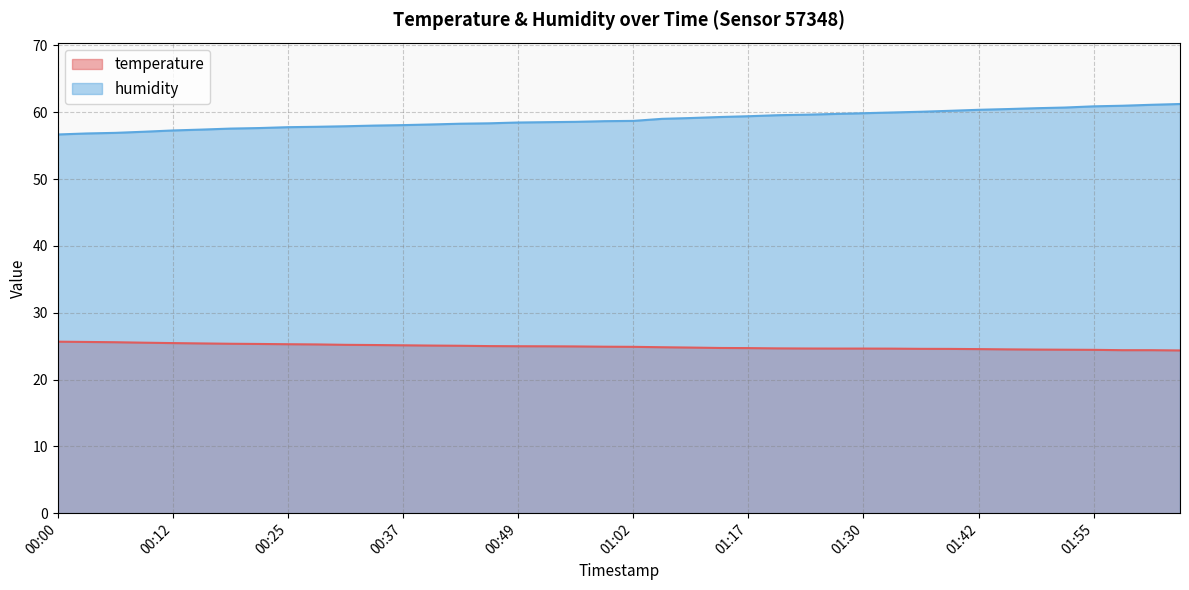

Is it true that humidity equals 84.2 at 01:30?

False